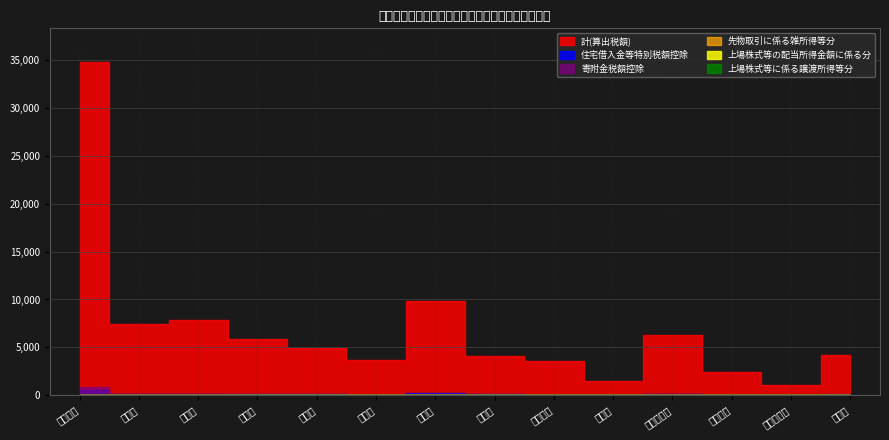

Where is the first local minimum for 計(算出税額)?

足利市